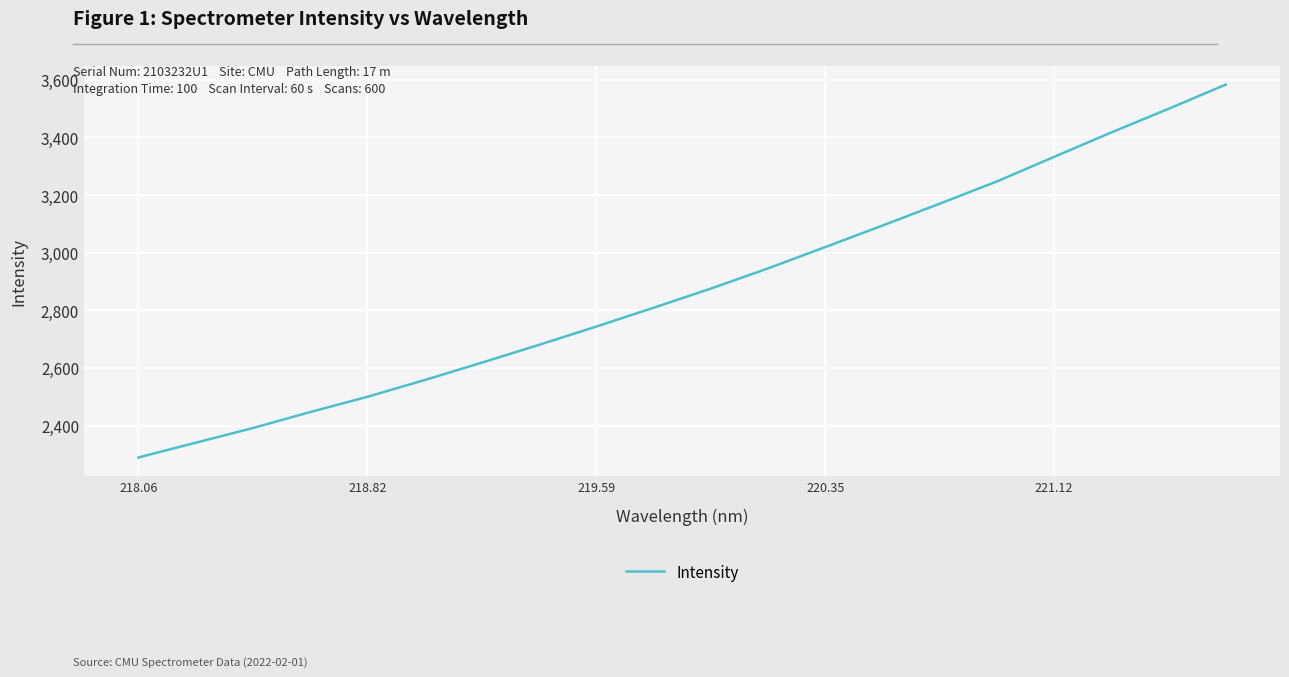

What is the difference between the maximum and minimum values?

1293.9